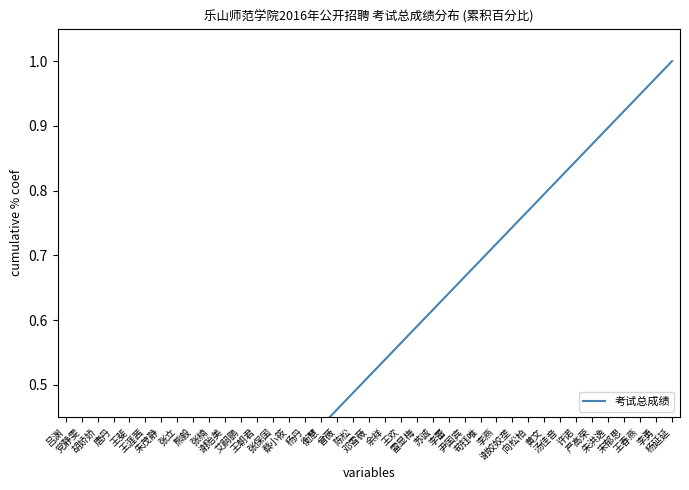

What is the greatest value displayed?

1.0